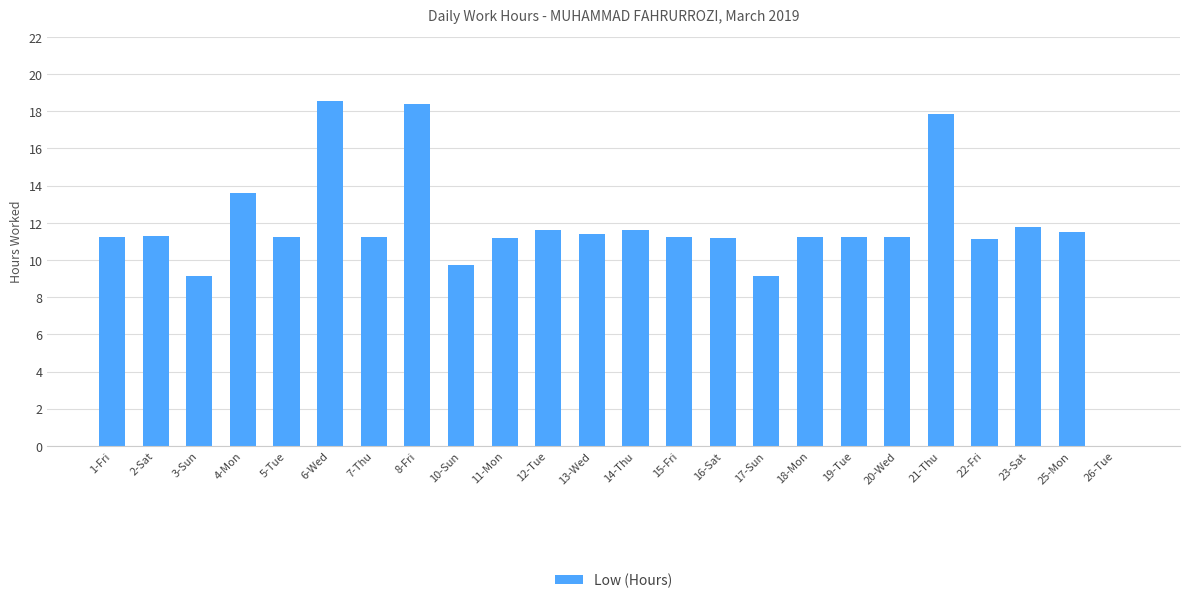

Is it true that the value at 11-Mon is 7.1?

False